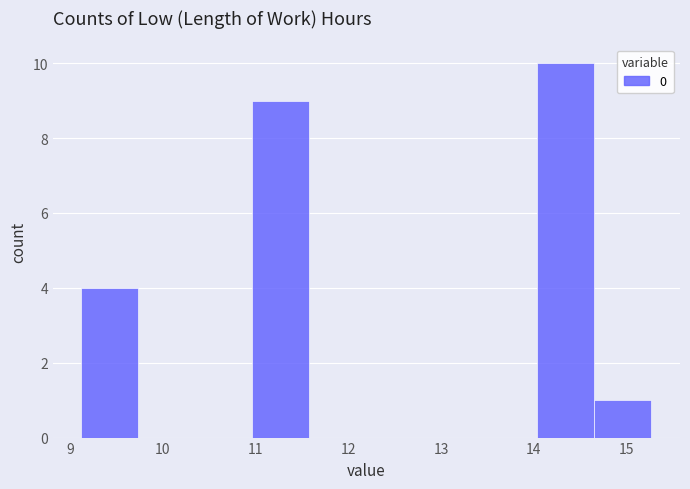

Which range on the x-axis has the tallest bar?

14.0 to 14.7